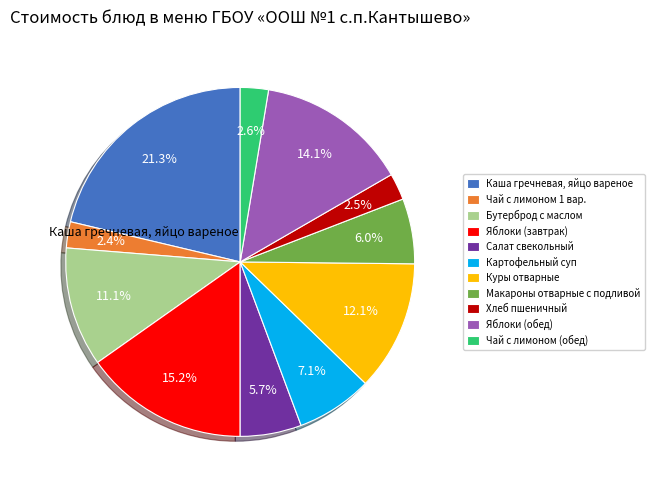

Is it true that Салат свекольный is 6% of the pie?

True